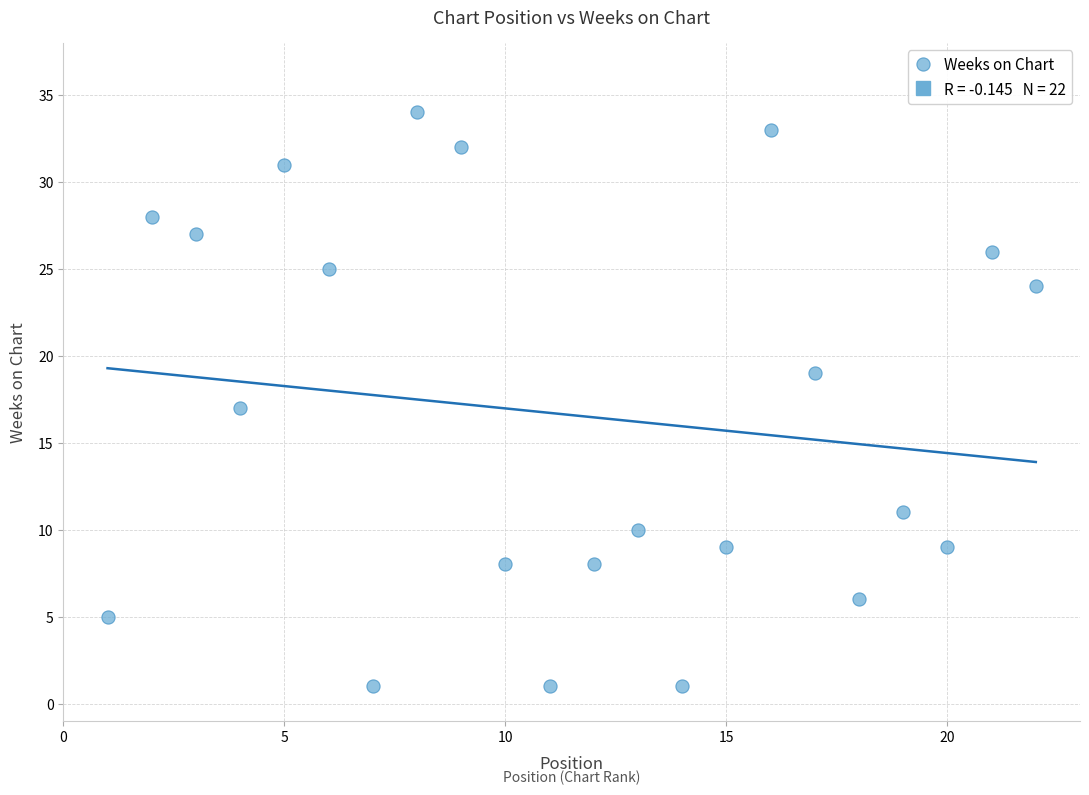

What is the range of X values (max minus min)?

21